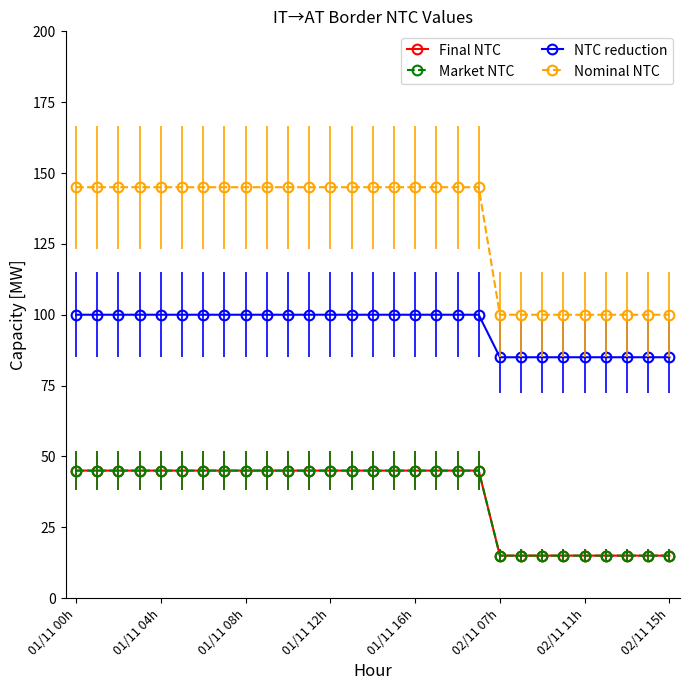

Which category has the lowest value in the Market NTC series?

02/11 07h